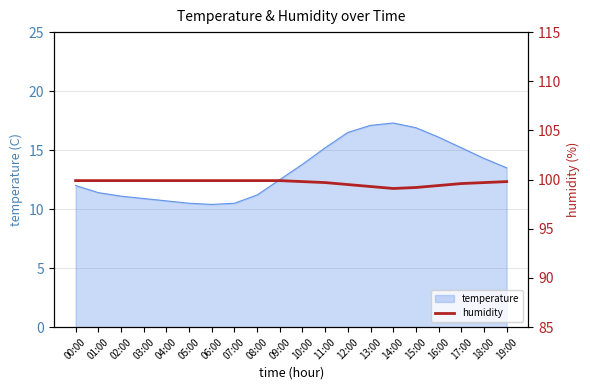

The temperature series shows 6.0 at 03:00. True or false?

False